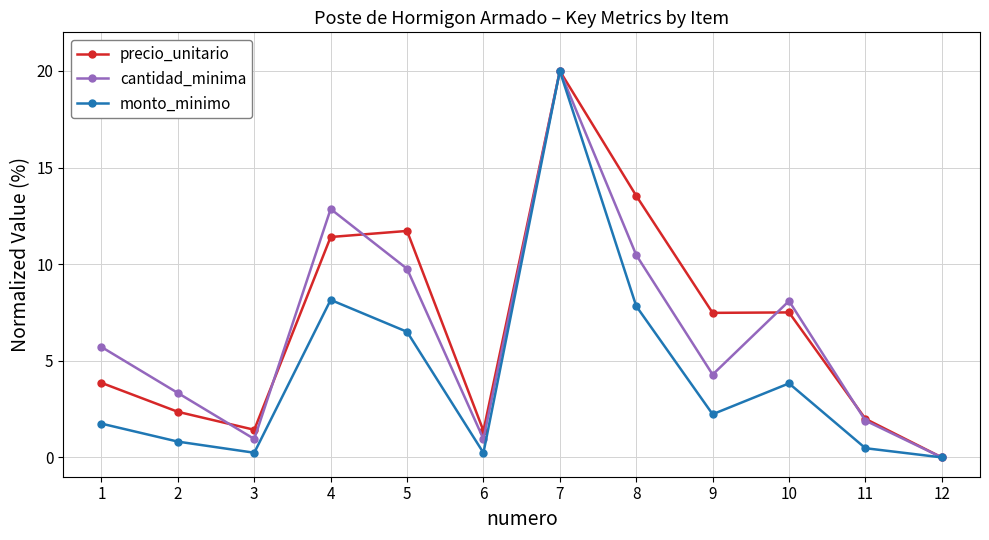

Rank the series at 6 from highest to lowest value.

precio_unitario, cantidad_minima, monto_minimo